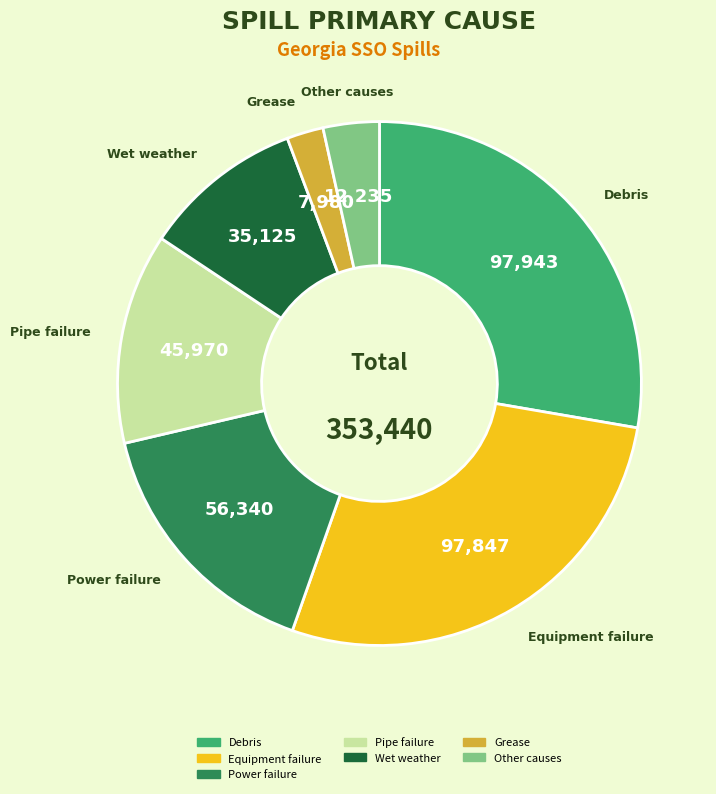

Does any single category account for the majority?

No